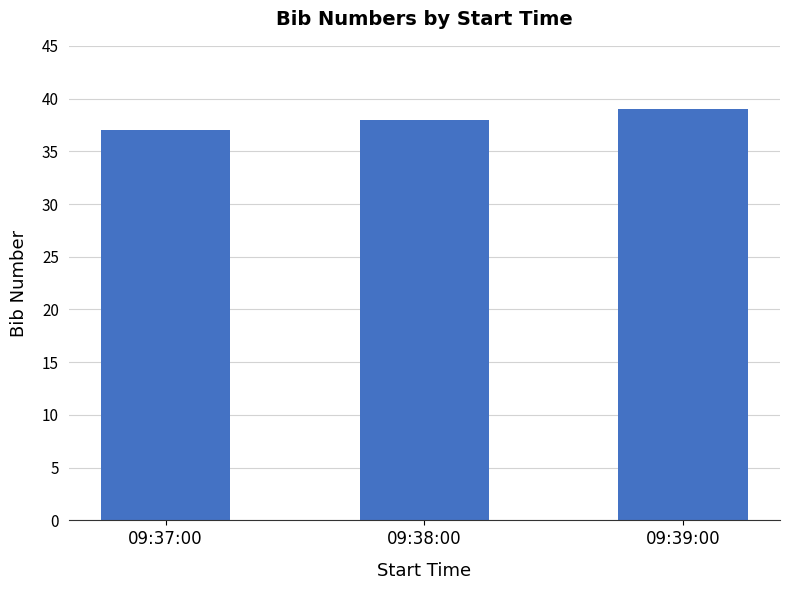

What is the value of the 2nd bar from the left?

38